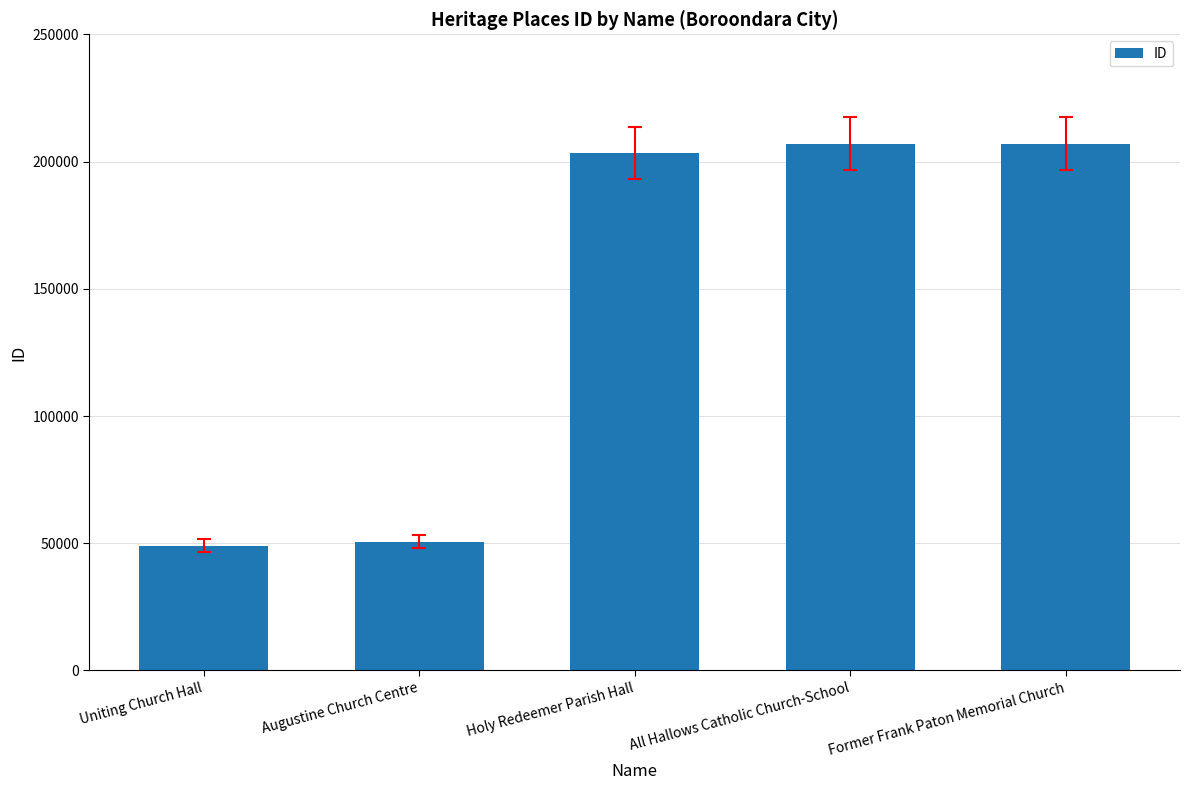

What is the label of the 5th bar from the right?

Uniting Church Hall